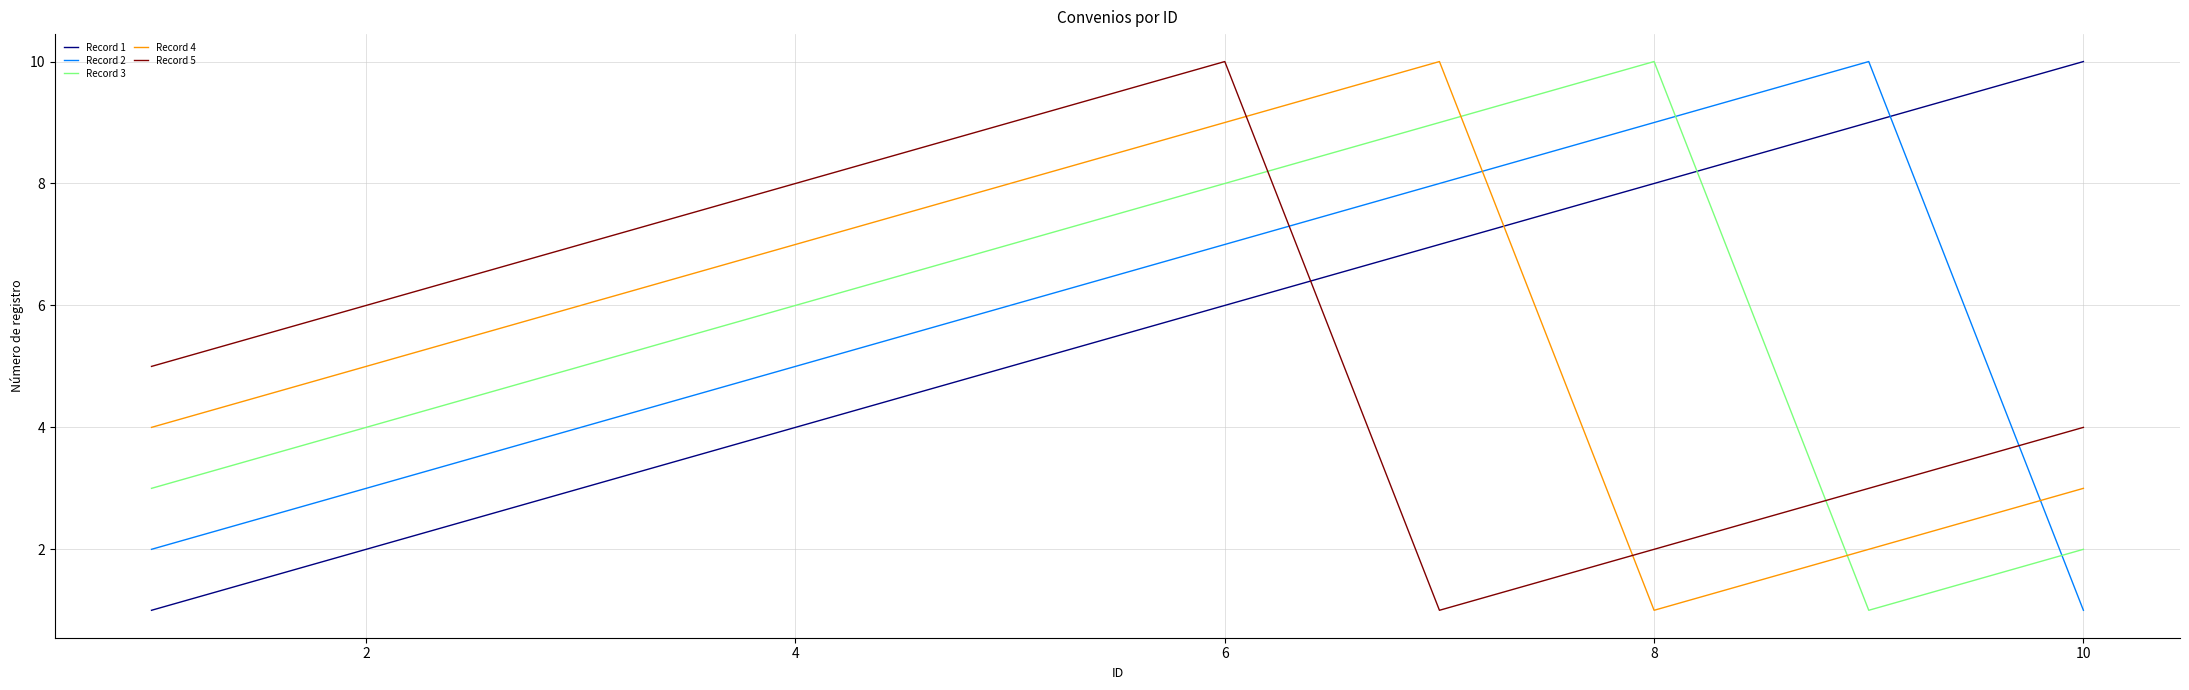

How many times do Record 2 and Record 1 cross each other?

1